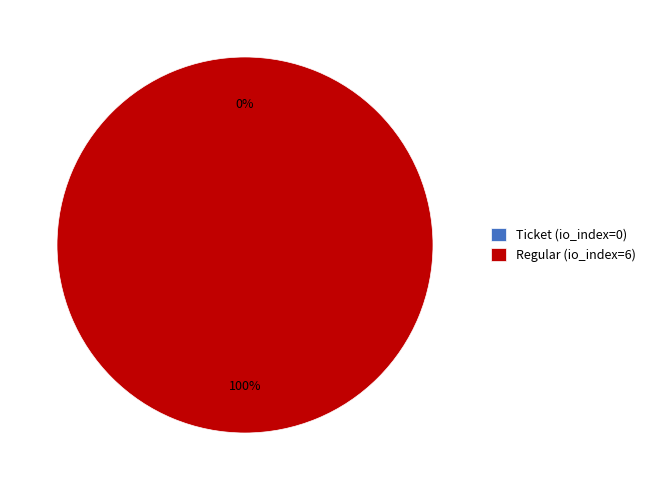

Between Regular (io_index=6) and Ticket (io_index=0), which is larger?

Regular (io_index=6)